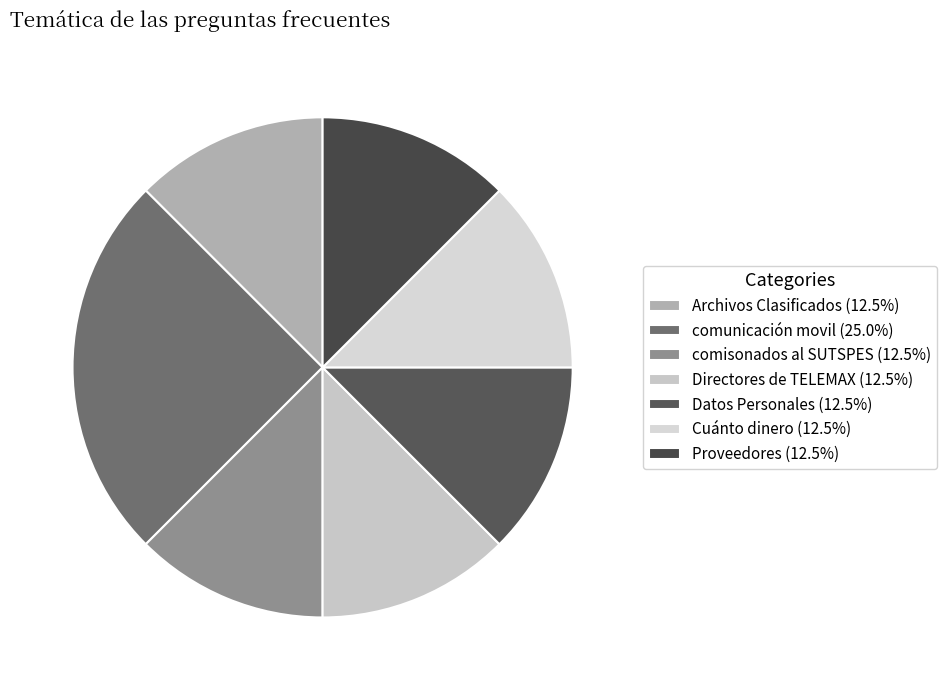

Rank the categories by value from lowest to highest.

Archivos Clasificados, comisonados al SUTSPES, Directores de TELEMAX, Datos Personales, Cuánto dinero, Proveedores, comunicación movil